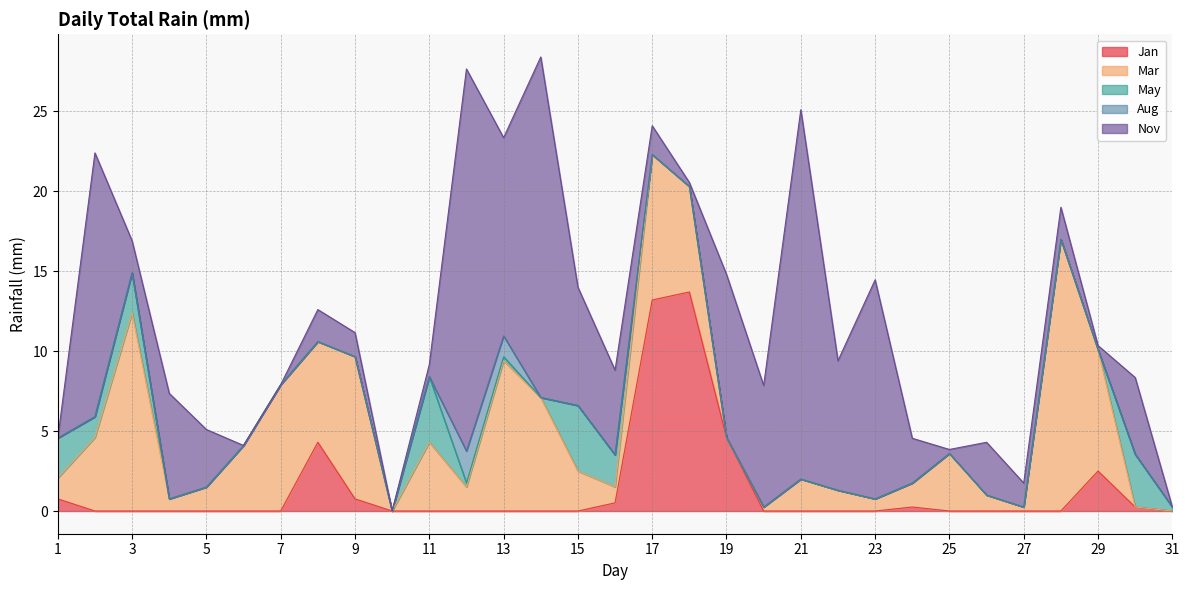

At which category does Jan reach its first local peak?

8